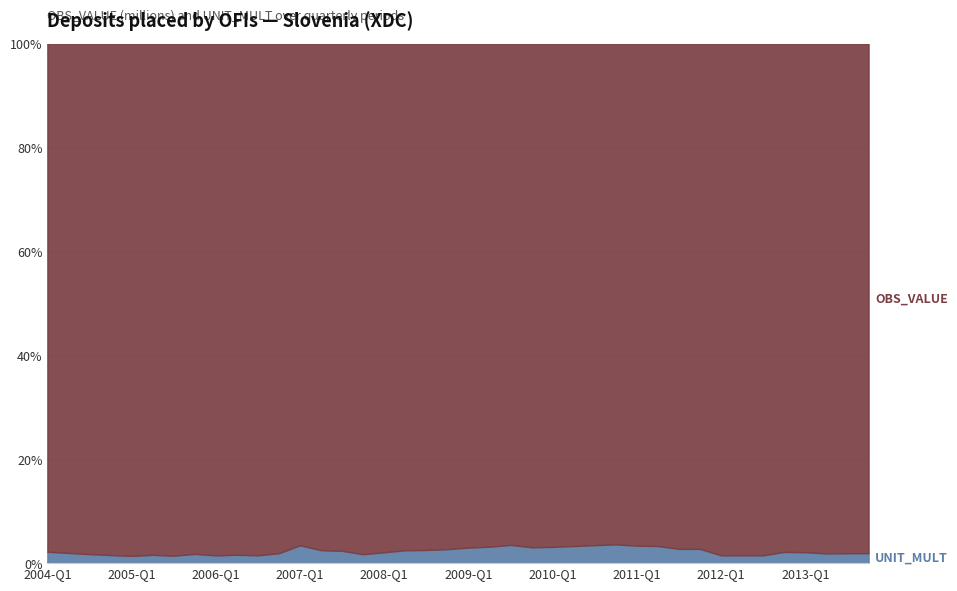

What are all the series names shown in the legend?

OBS_VALUE, UNIT_MULT